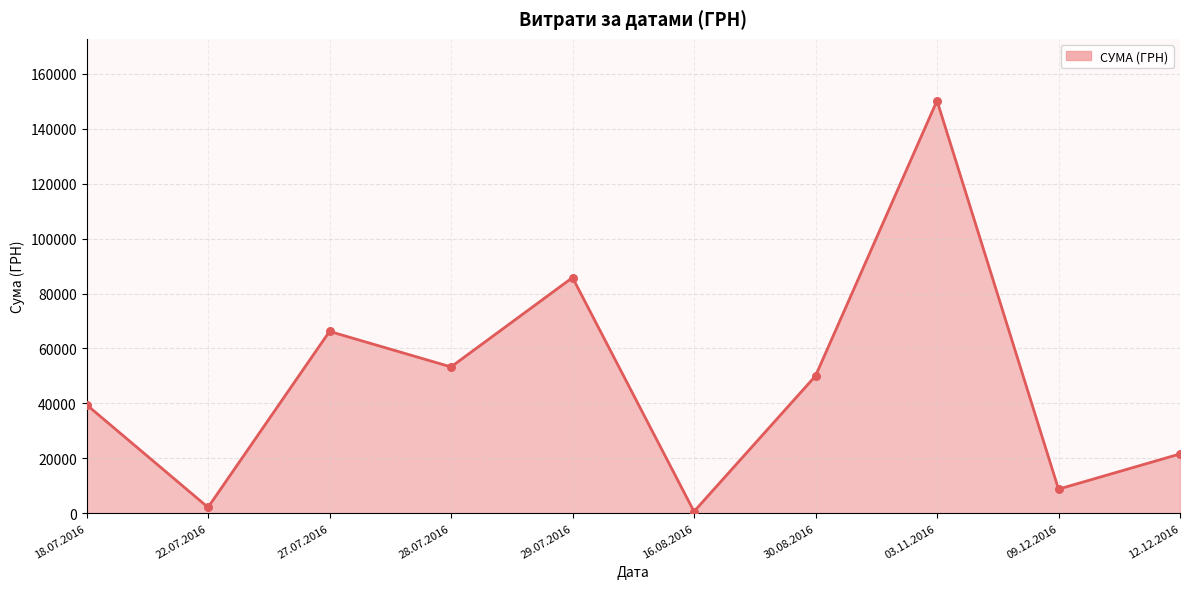

What is the change in value from 18.07.2016 to 29.07.2016?

+46300.2